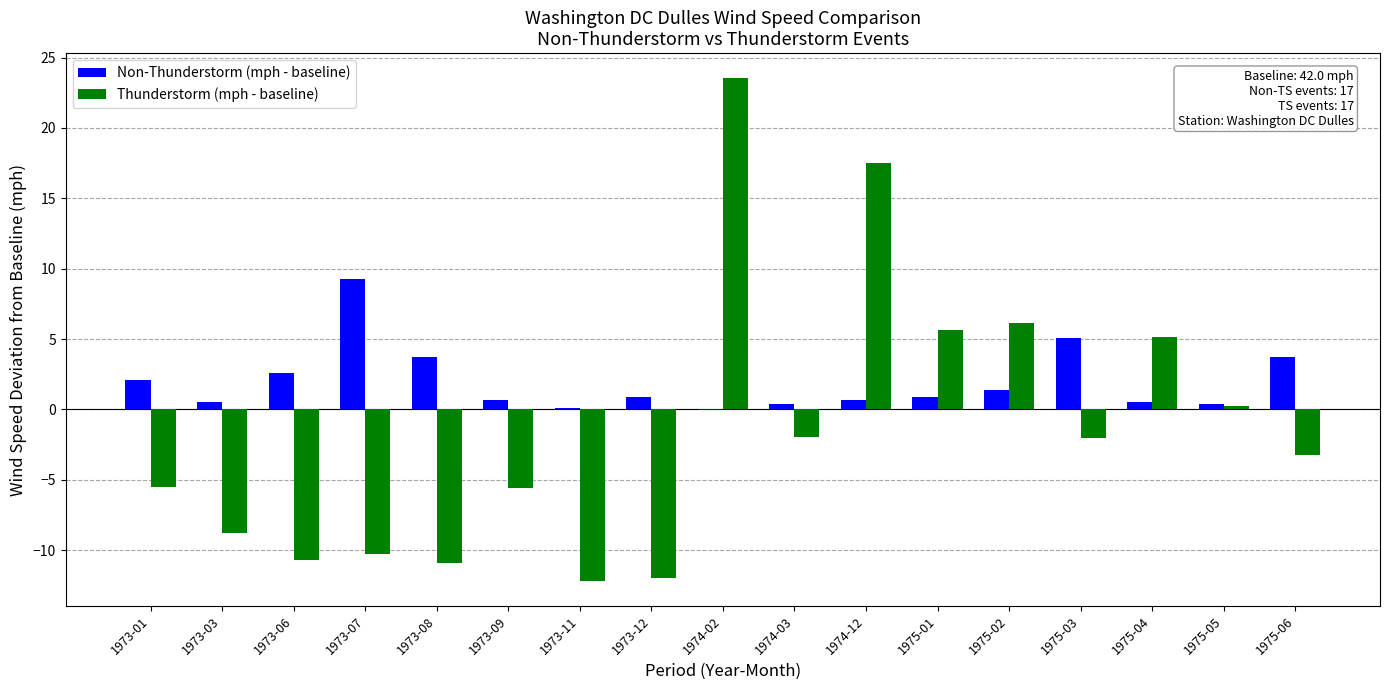

Which series has the largest total across all categories?

Non-Thunderstorm (mph - baseline)